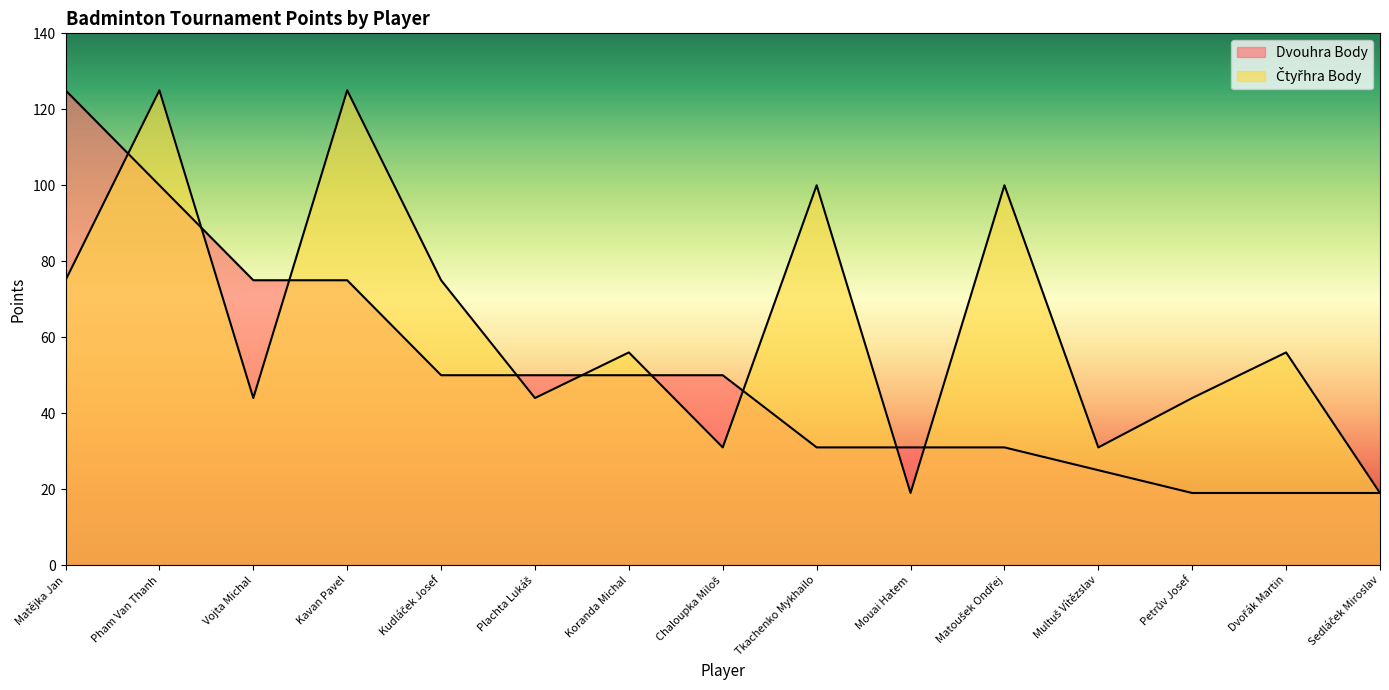

Between Dvořák Martin and Multuš Vítězslav, which is larger?

Multuš Vítězslav